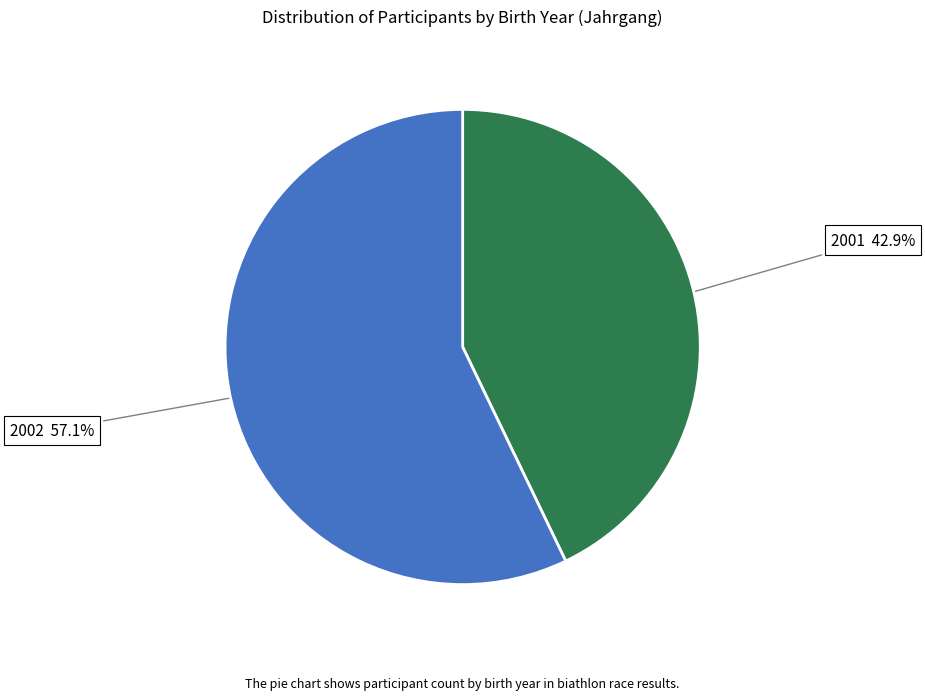

Does 2002 represent more than half of the total?

Yes